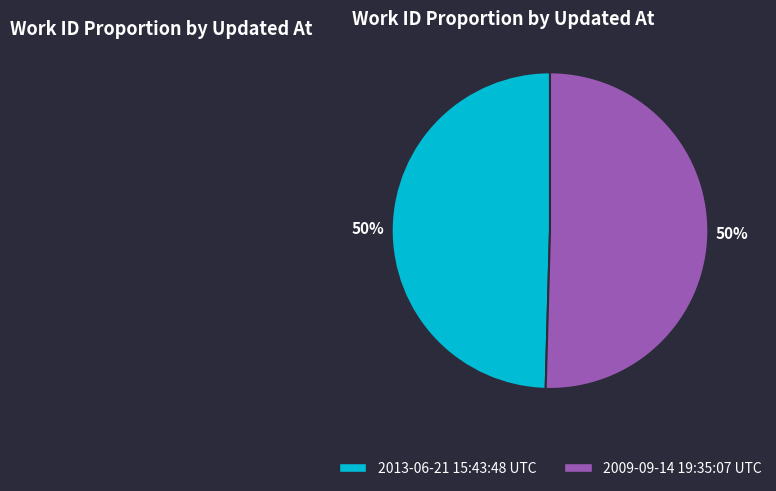

Do 2013-06-21 15:43:48 UTC and 2009-09-14 19:35:07 UTC together represent more than half of the pie?

Yes